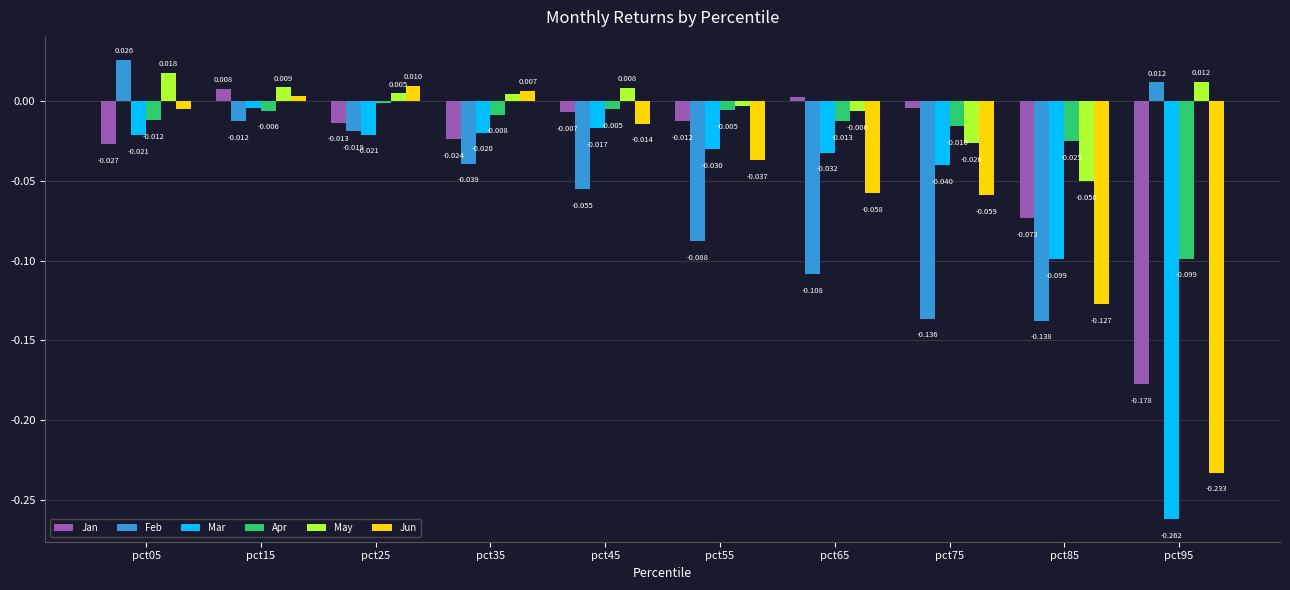

List the series in order of their peak value, highest first.

Feb, May, Jun, Jan, Apr, Mar